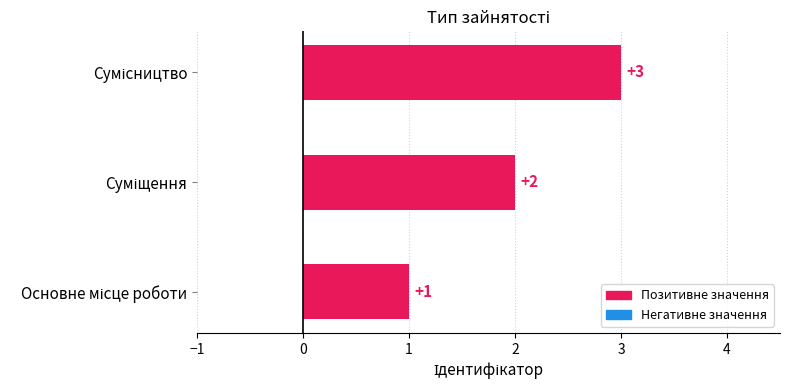

What is the maximum value shown in the chart?

3